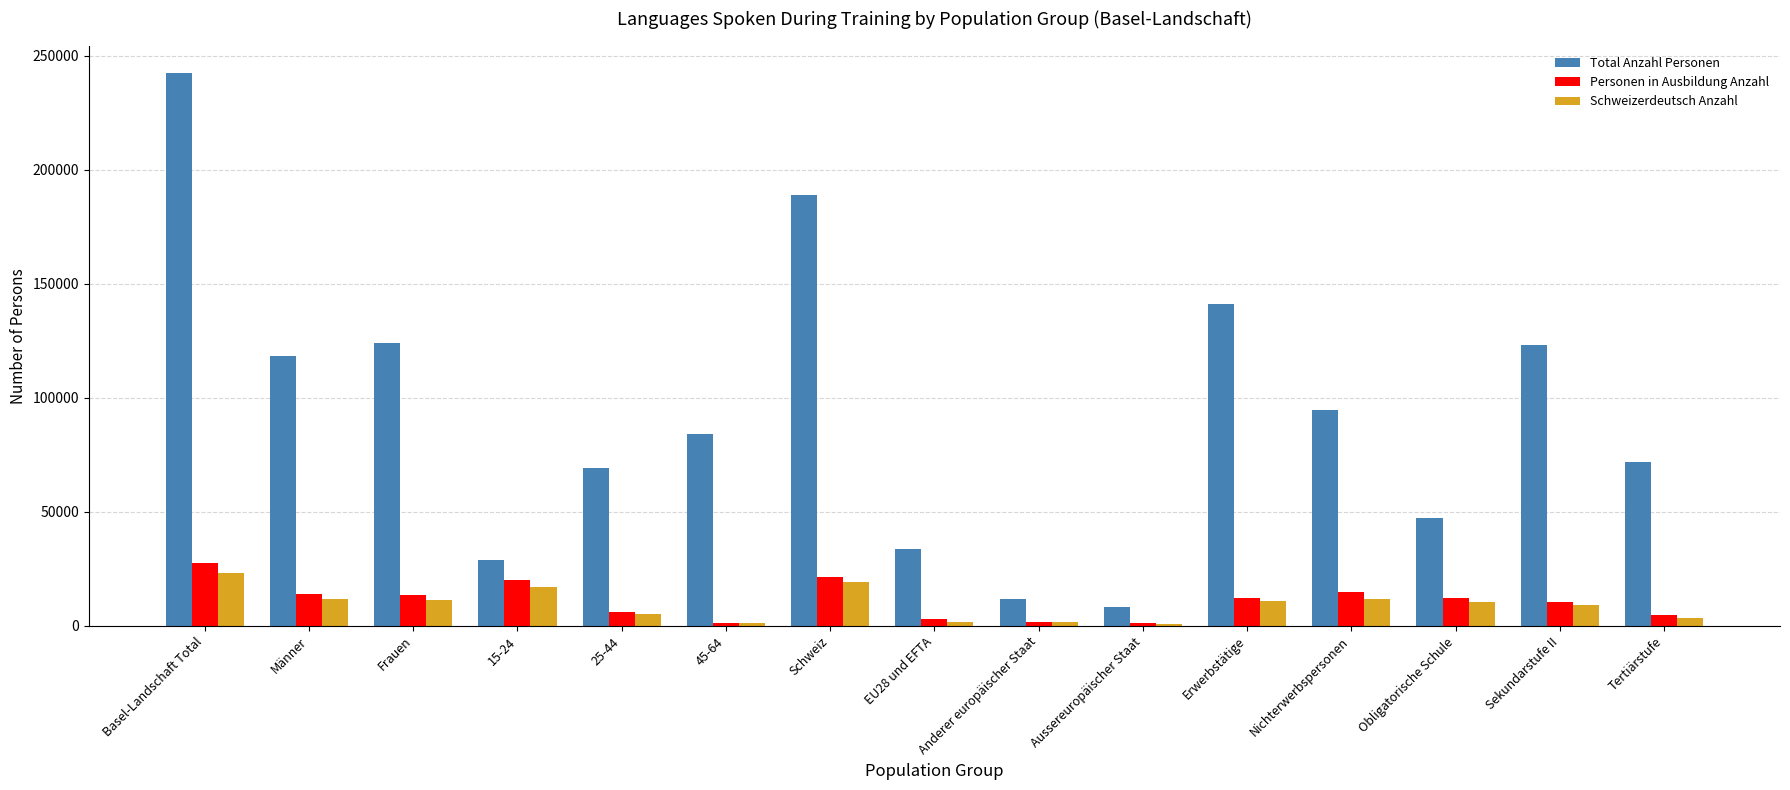

The value of Schweizerdeutsch Anzahl at Basel-Landschaft Total is 23298.3. True or false?

True